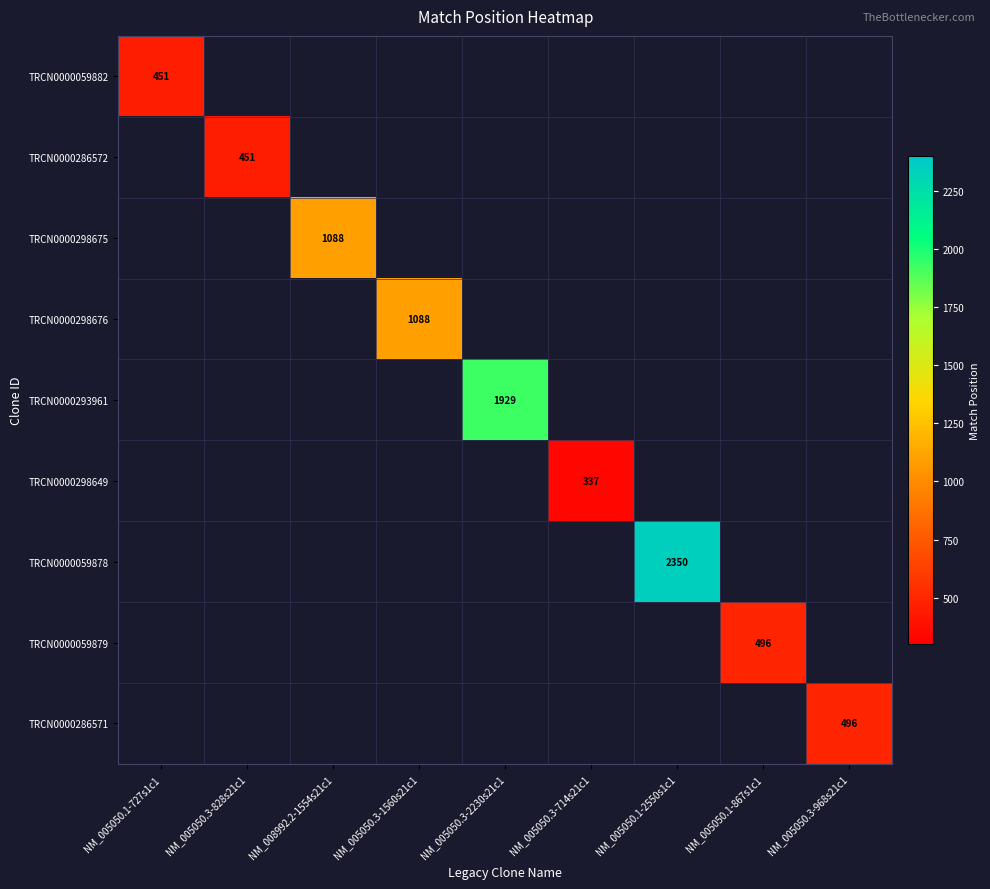

The value of TRCN0000286572 at NM_005050.3-828s21c1 is 451. True or false?

True